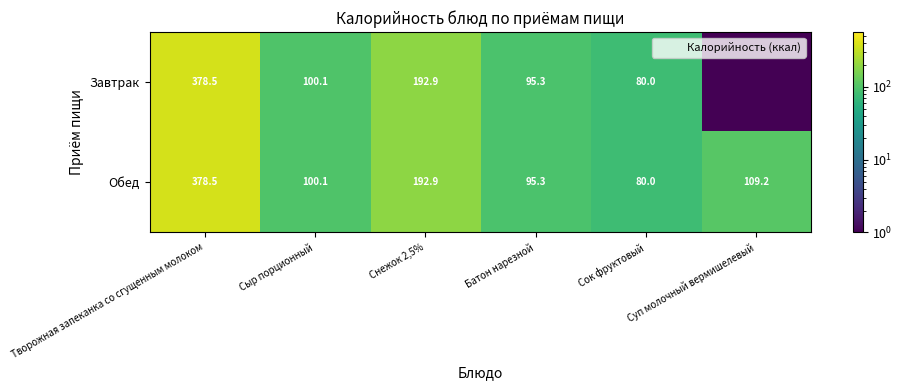

The Обед series shows 80.0 at Сок фруктовый. True or false?

True